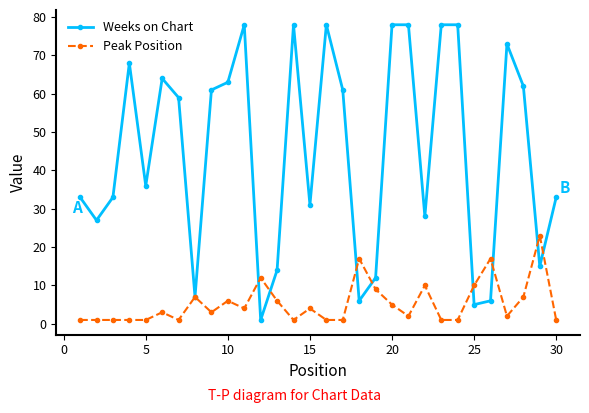

Which series has the largest total across all categories?

Weeks on Chart